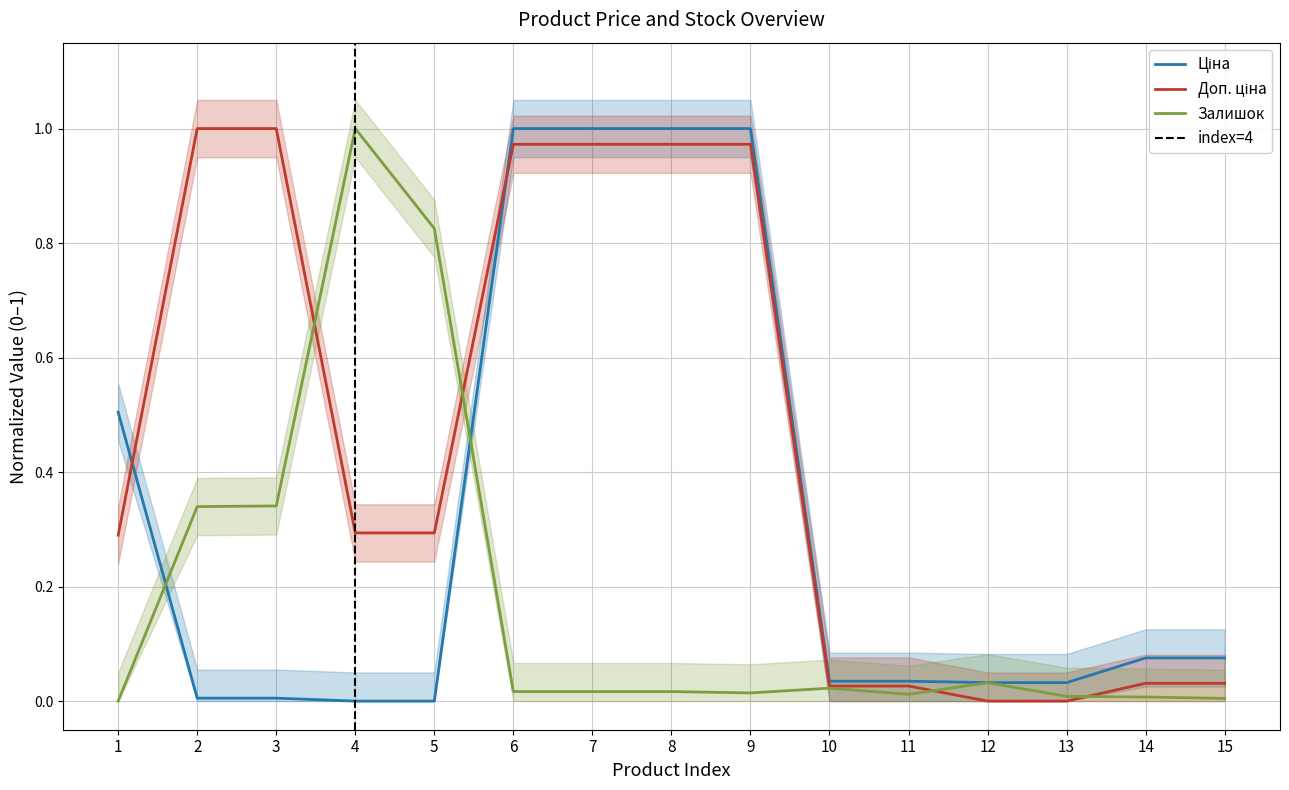

List the labels in order of Ціна value, smallest first.

4, 5, 2, 3, 12, 13, 10, 11, 14, 15, 1, 6, 7, 8, 9